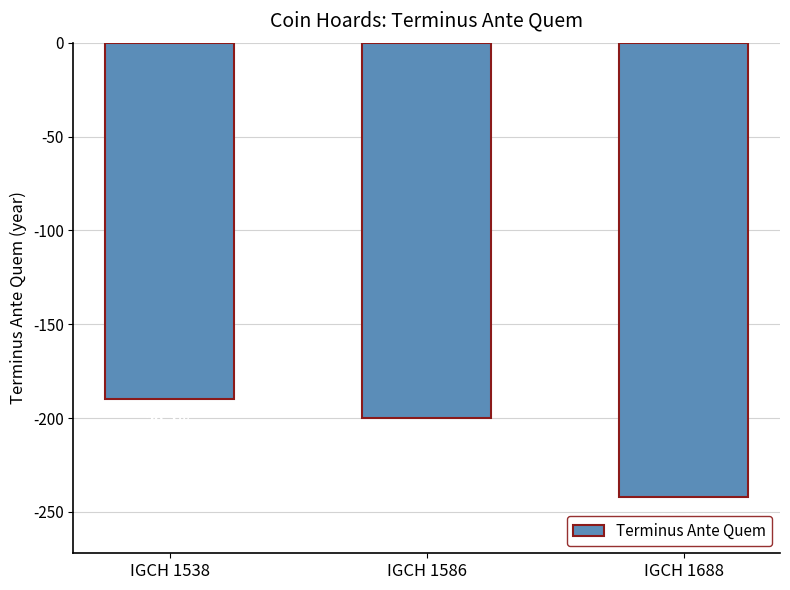

Are the bars horizontal?

No